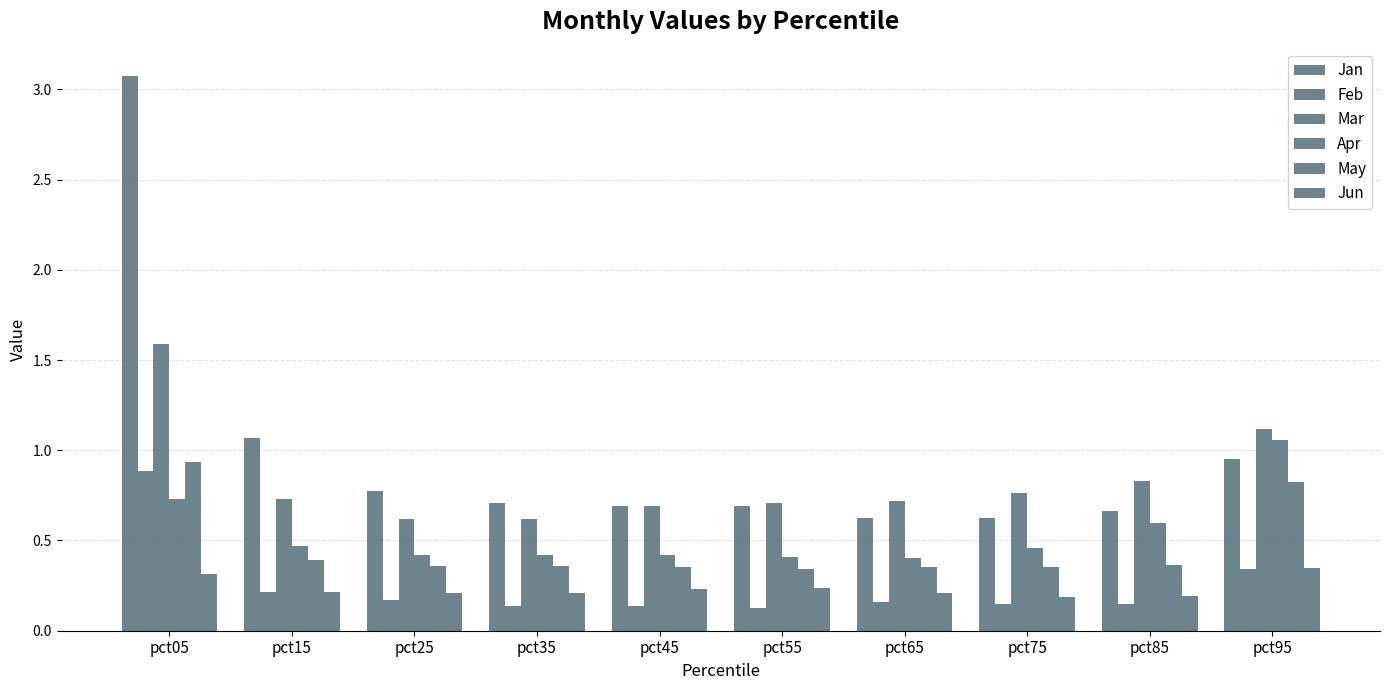

Are the bars grouped side by side (vs. stacked)?

Yes